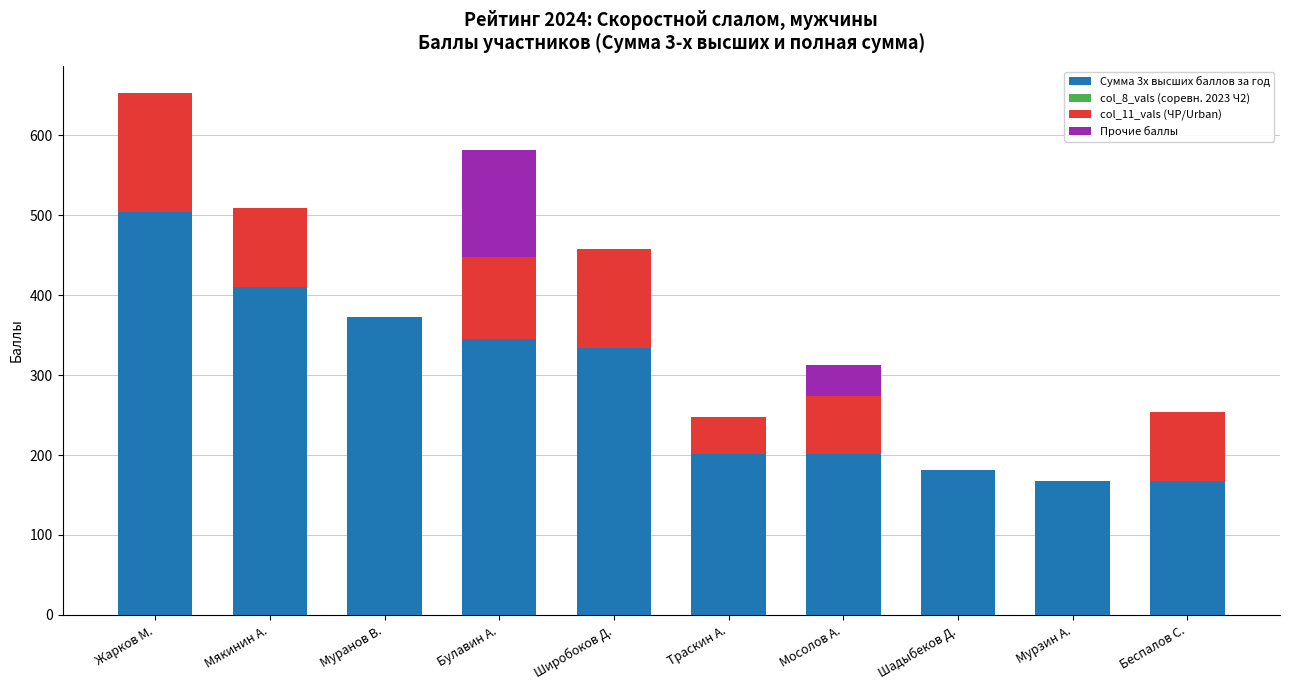

At which category is the sum across all series the highest?

Жарков М.